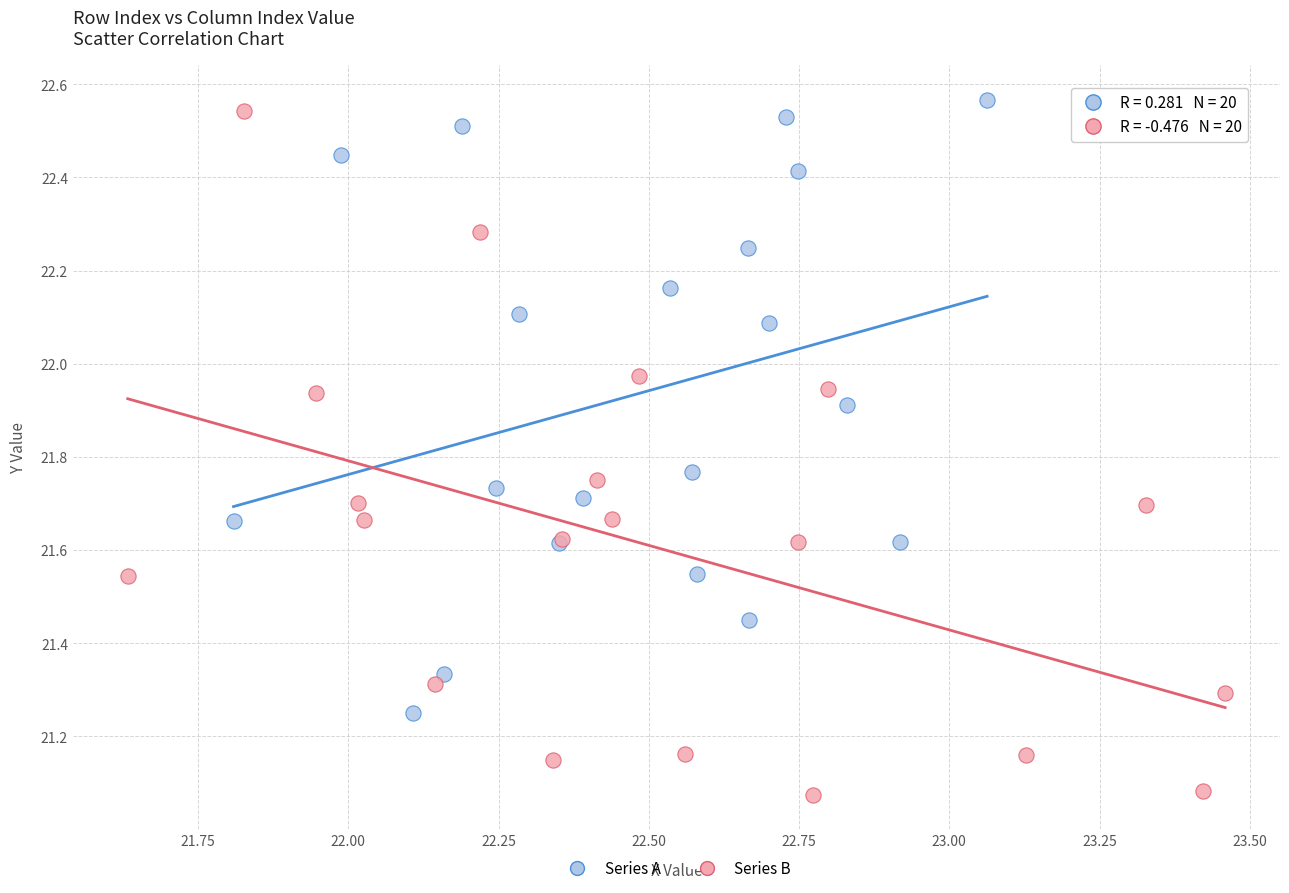

Which series reaches the minimum Y coordinate?

Series B